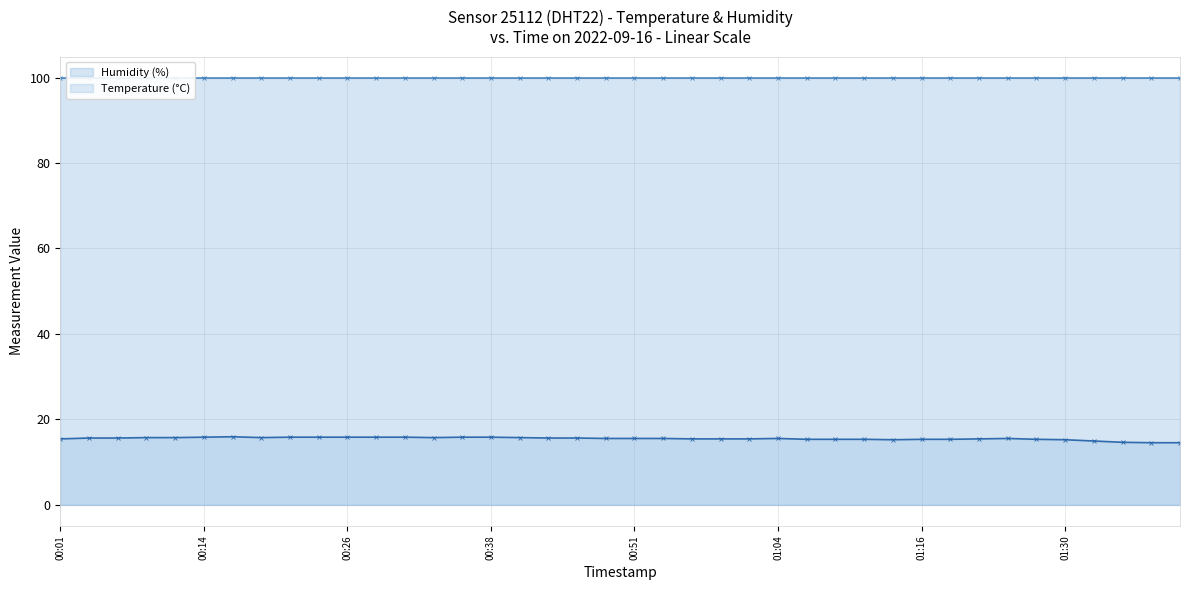

What is the difference between the maximum and minimum values in the Temperature (°C) series?

1.4